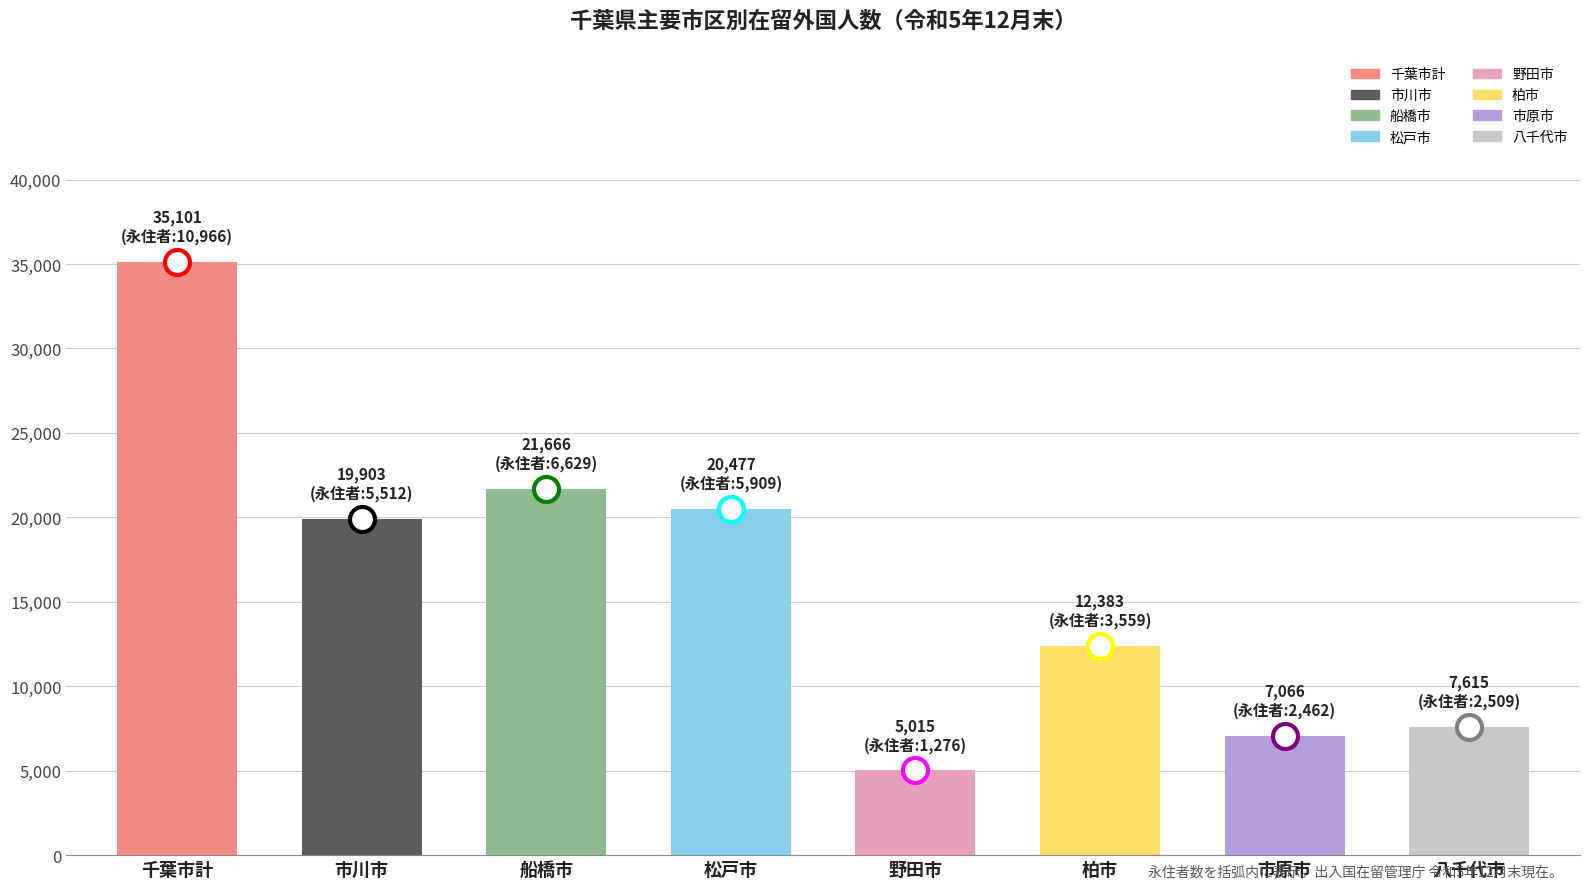

What is the label of the 5th bar from the left?

野田市